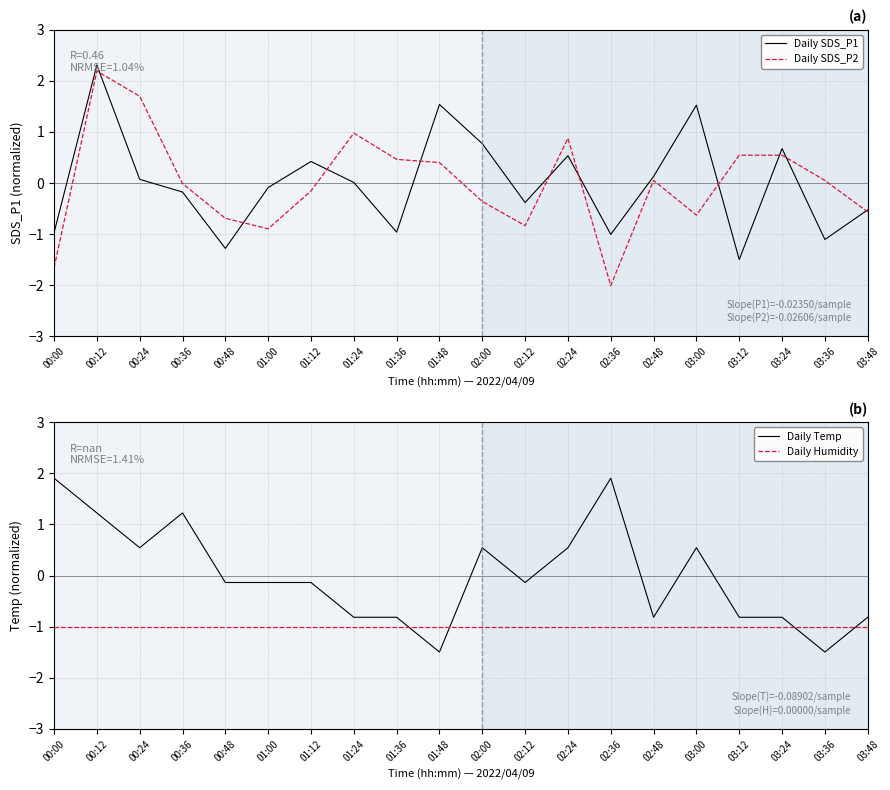

List the series in order of their peak value, lowest first.

Daily Humidity, Daily Temp, Daily SDS_P2, Daily SDS_P1